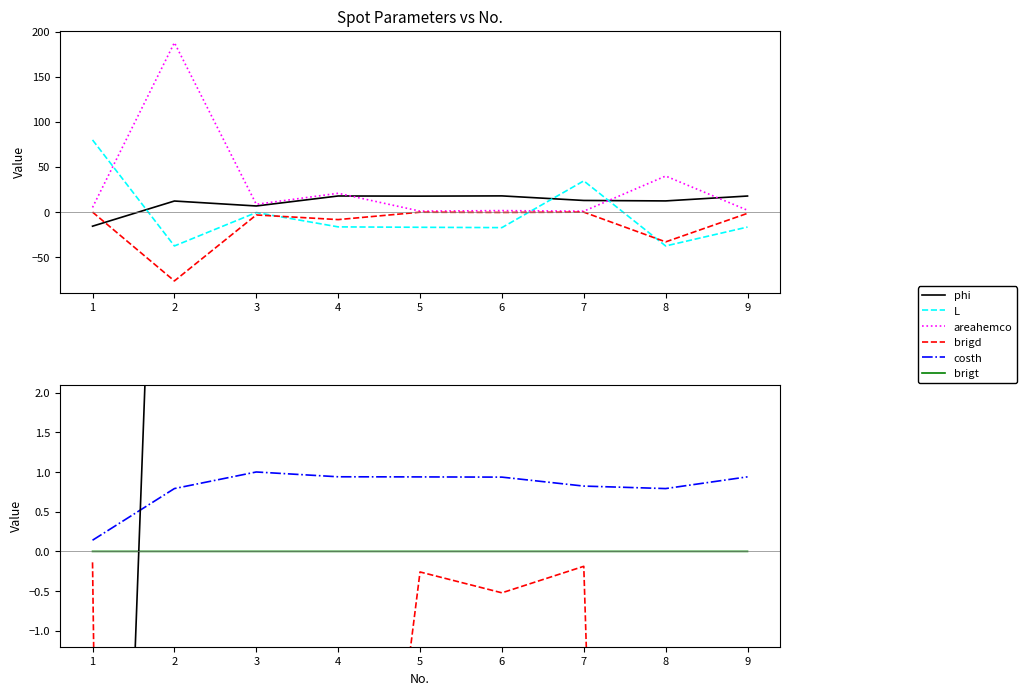

Which category has the lowest value across all series?

2